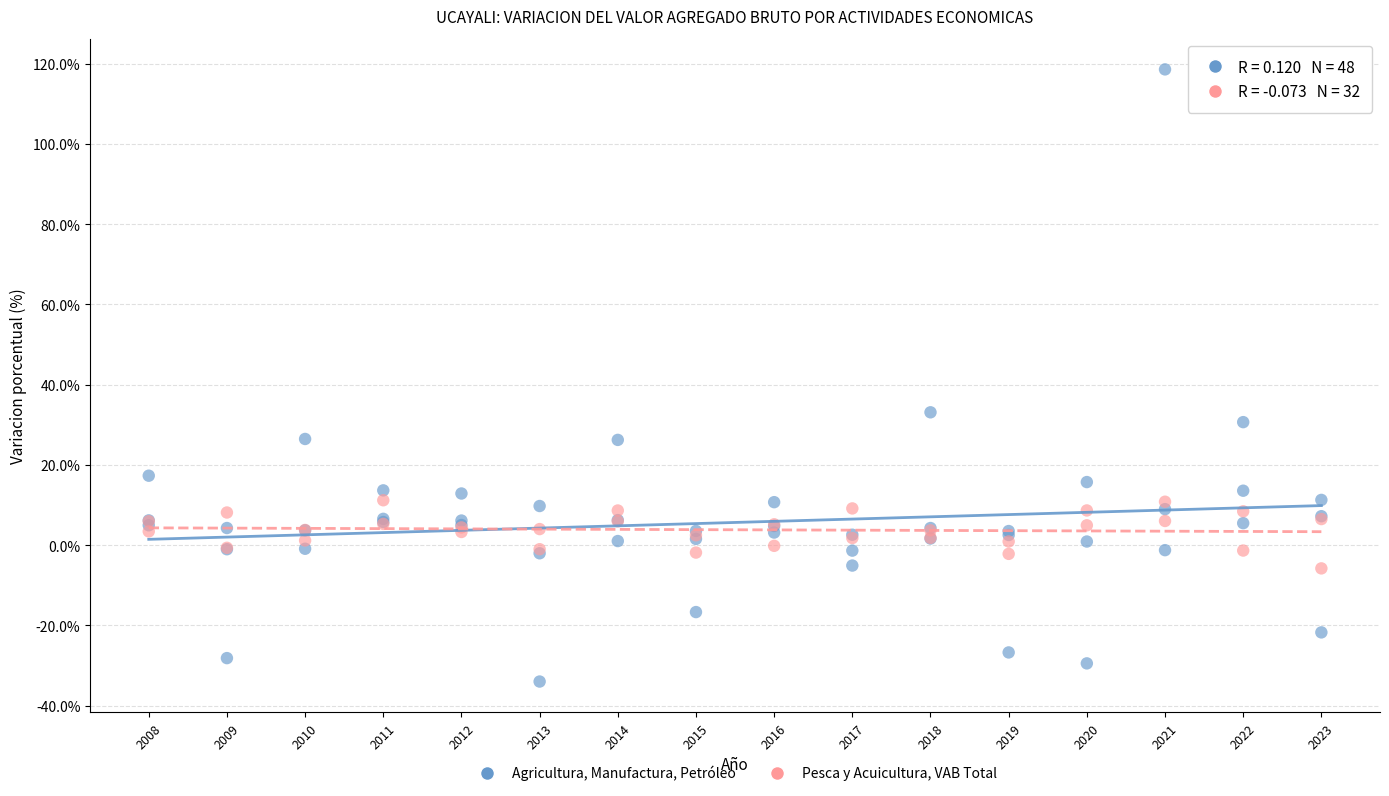

Which series contains the lowest Y value?

Agricultura, Manufactura, Petróleo